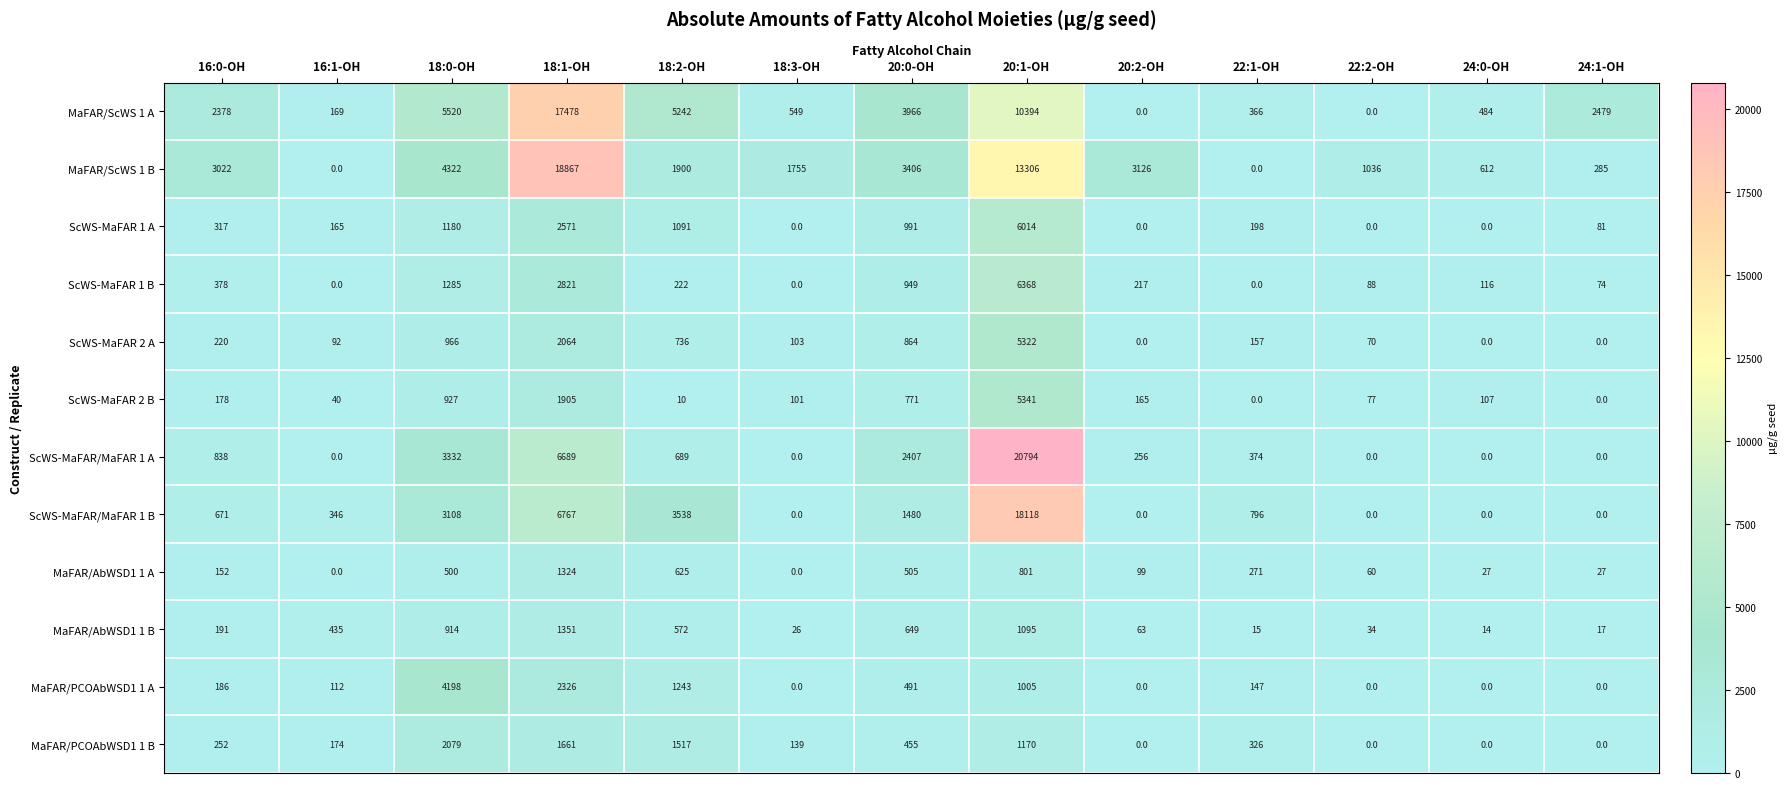

What is the difference between the maximum and minimum values in the ScWS-MaFAR 2 B series?

5341